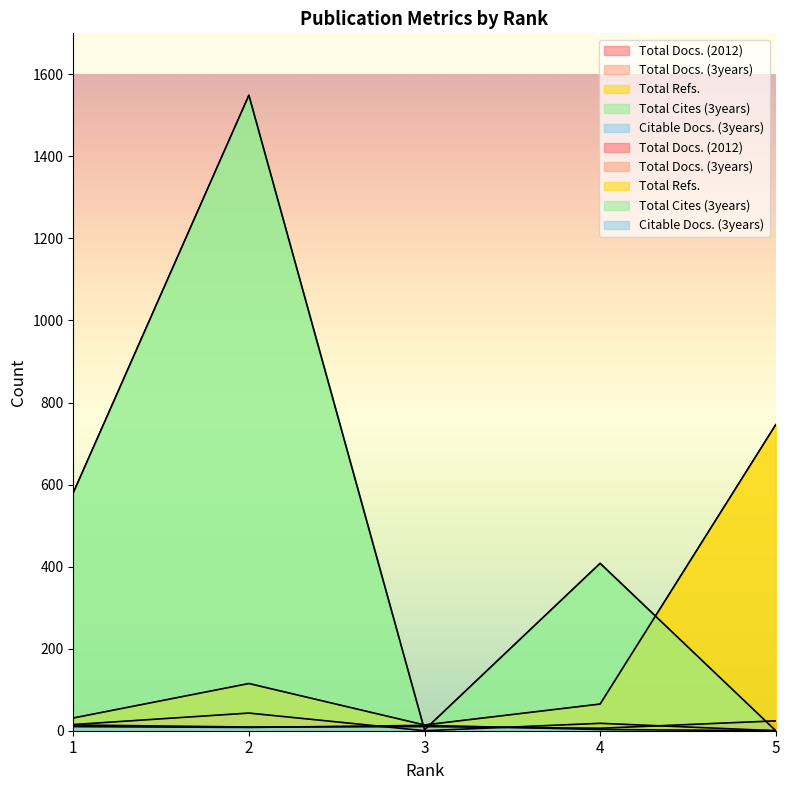

How many values in the Citable Docs. (3years) series are below 8?

2